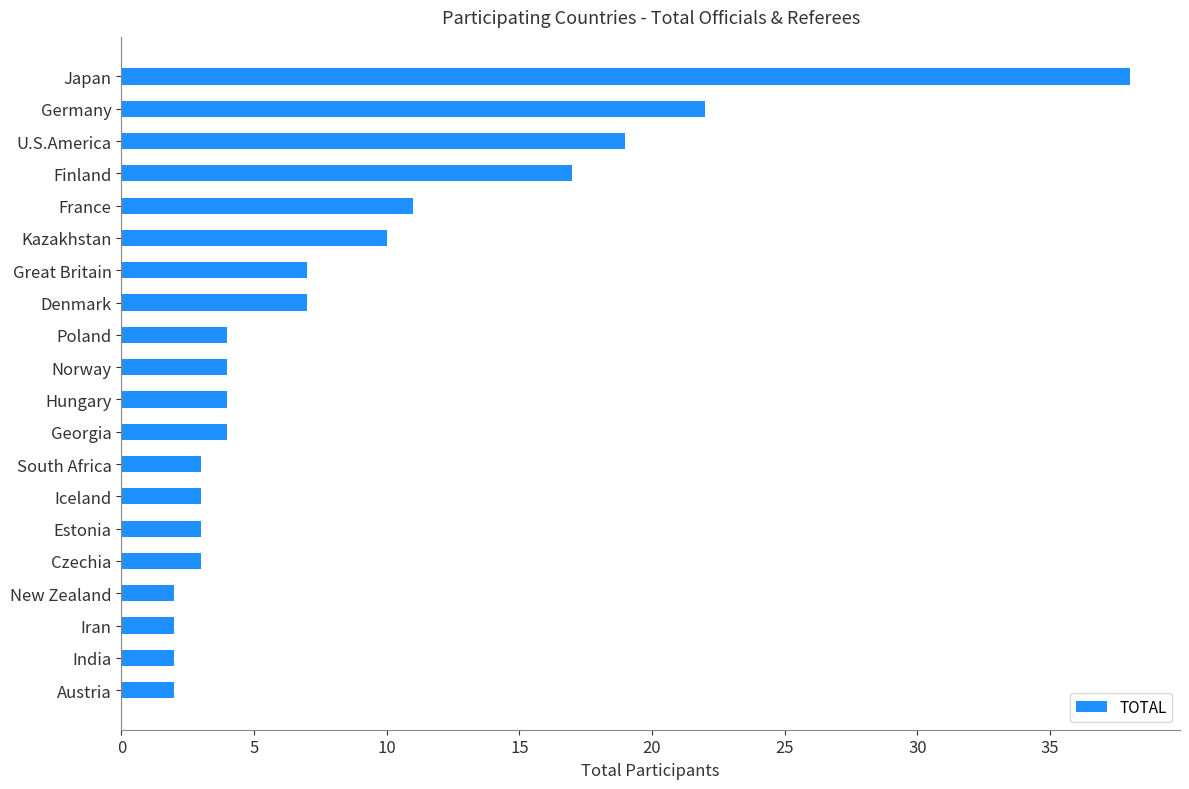

Where is the data nearest to the value 20?

U.S.America